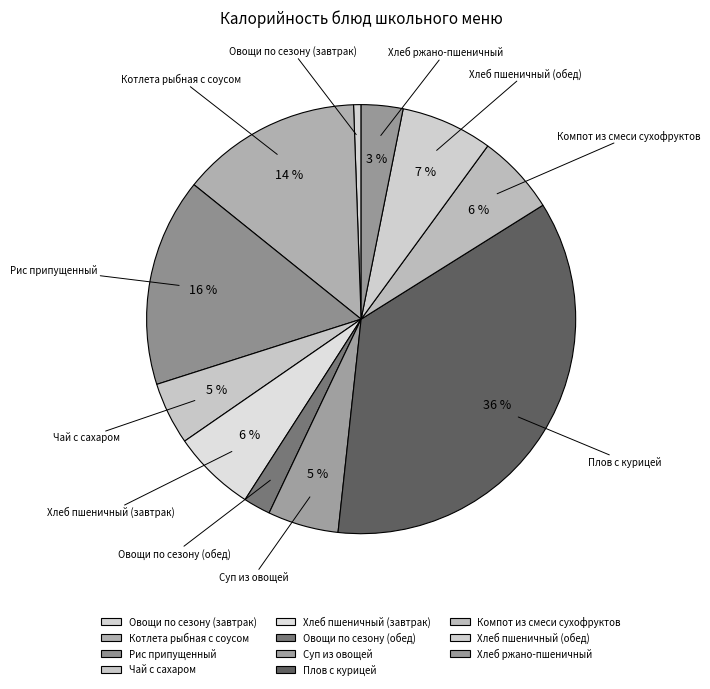

To the nearest percent, what percentage of the pie is Чай с сахаром?

5%